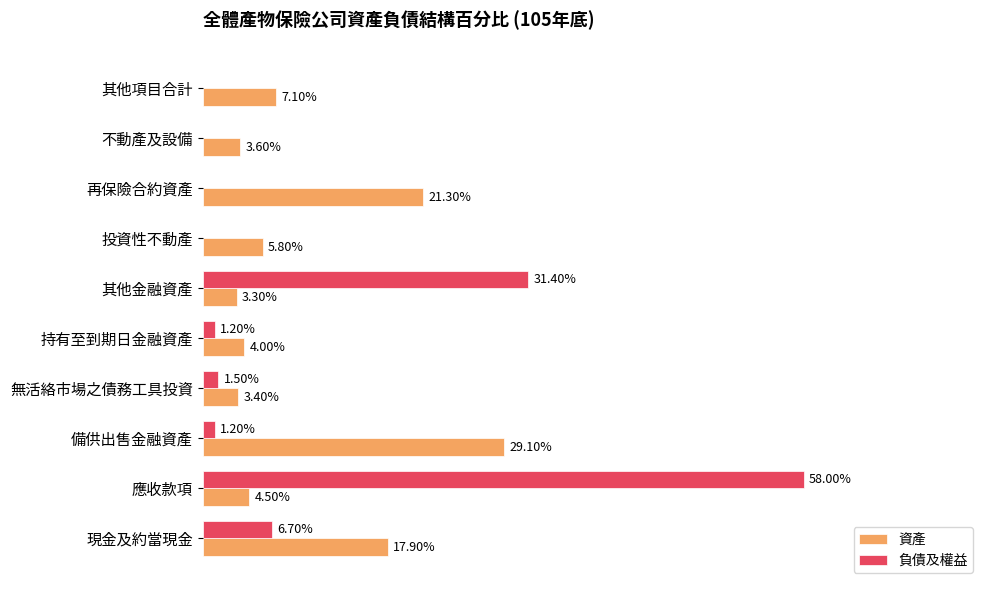

What are all the series names shown in the legend?

資產, 負債及權益